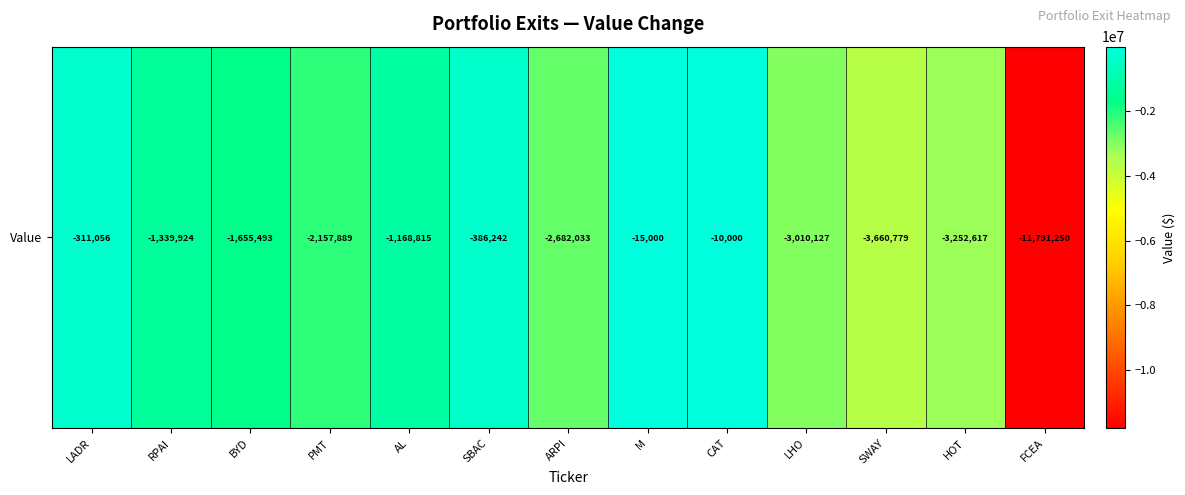

The chart shows a value of -1782187 at AL. True or false?

False